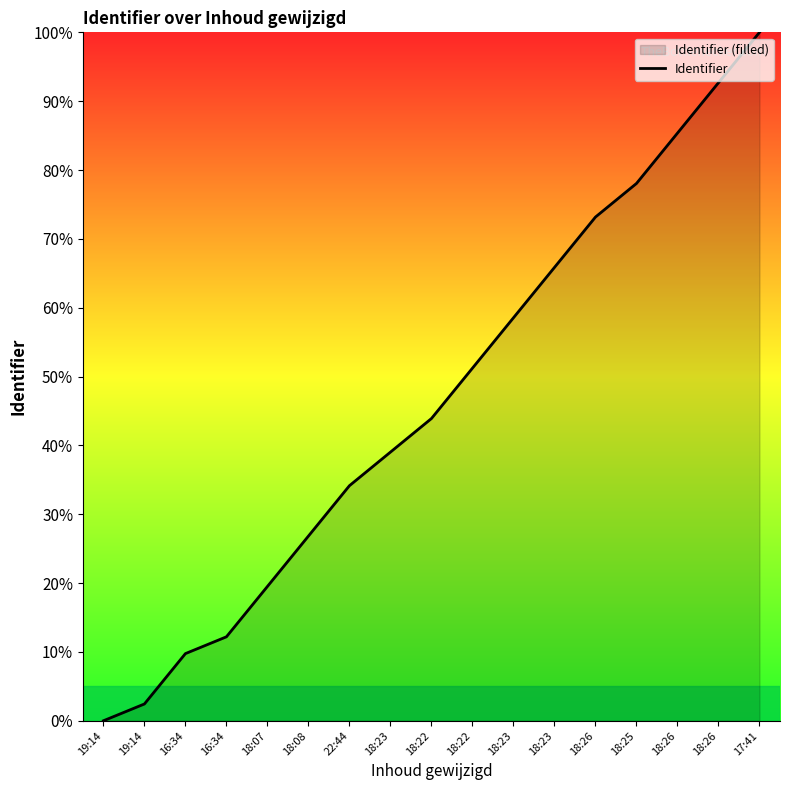

What is the label of the 14th point from the left?

18:25